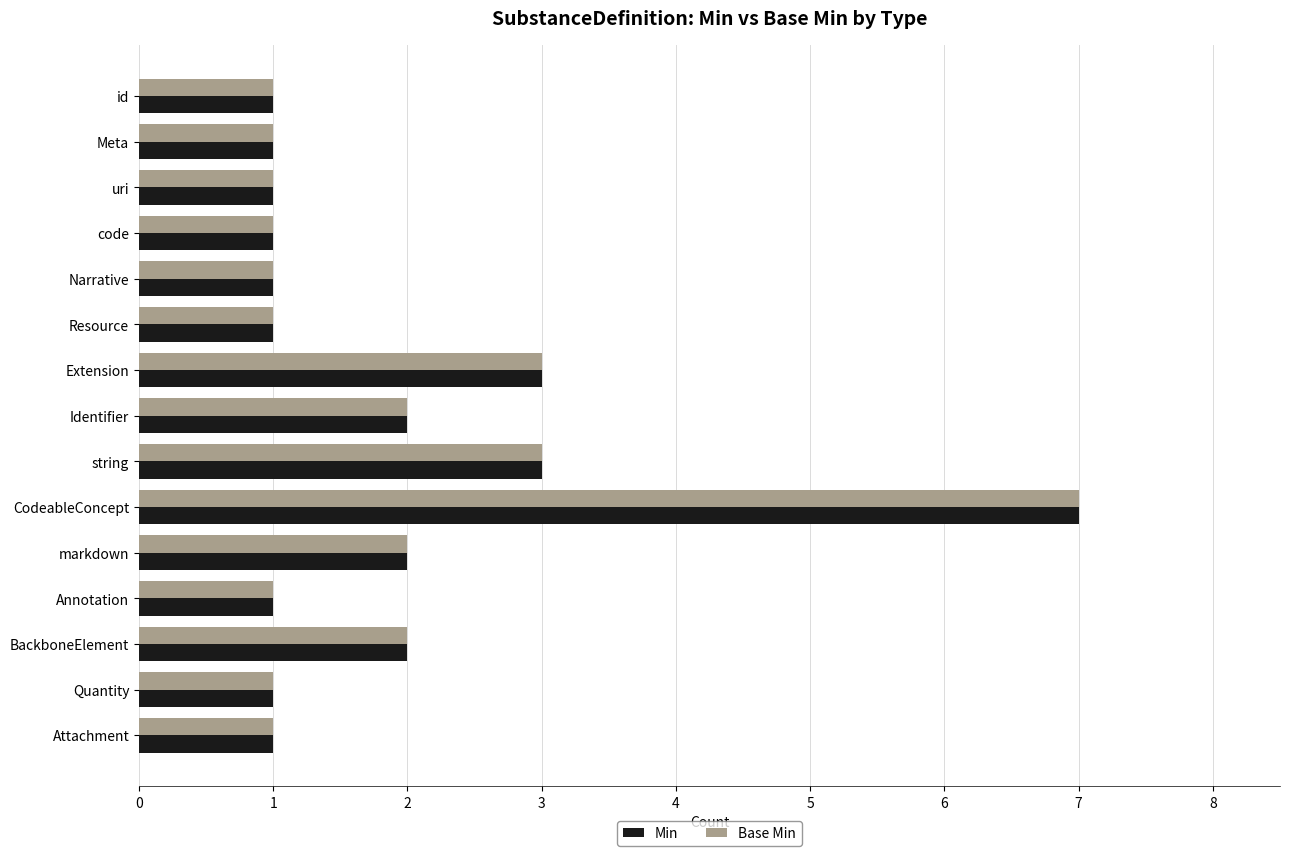

What is the maximum value shown in the chart?

7